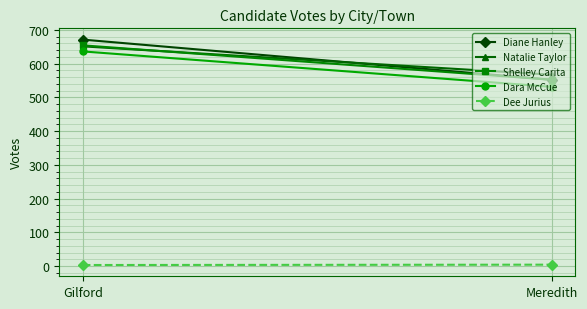

How many series are shown in this chart?

5